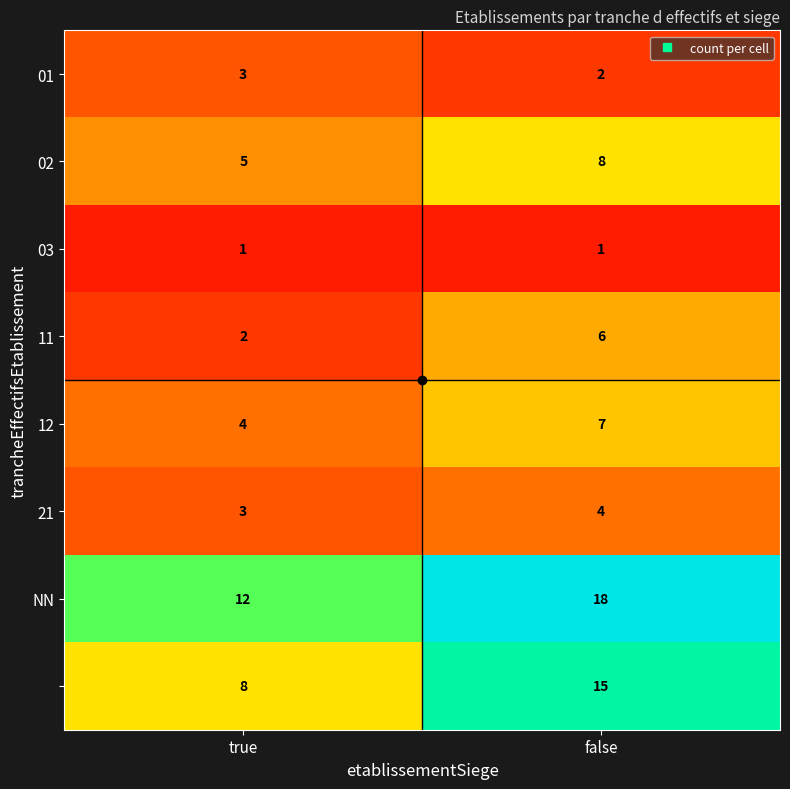

At which category is the sum across all series the highest?

false